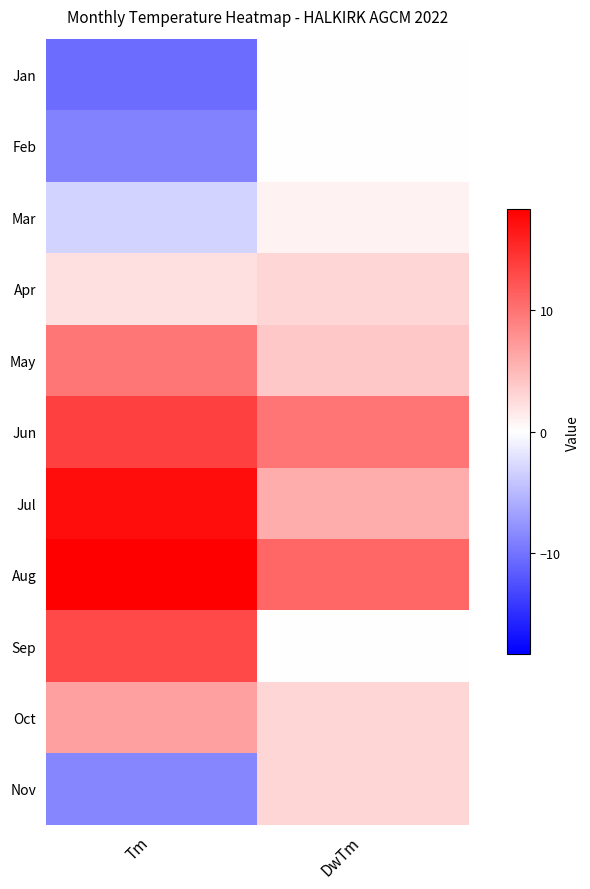

Which series has the widest spread of values?

Sep